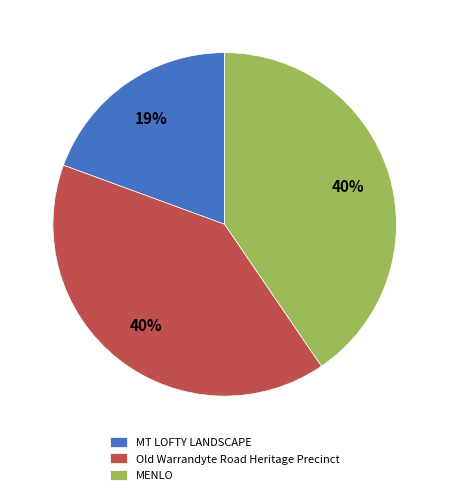

Is the sum of MT LOFTY LANDSCAPE and MENLO greater than half?

Yes